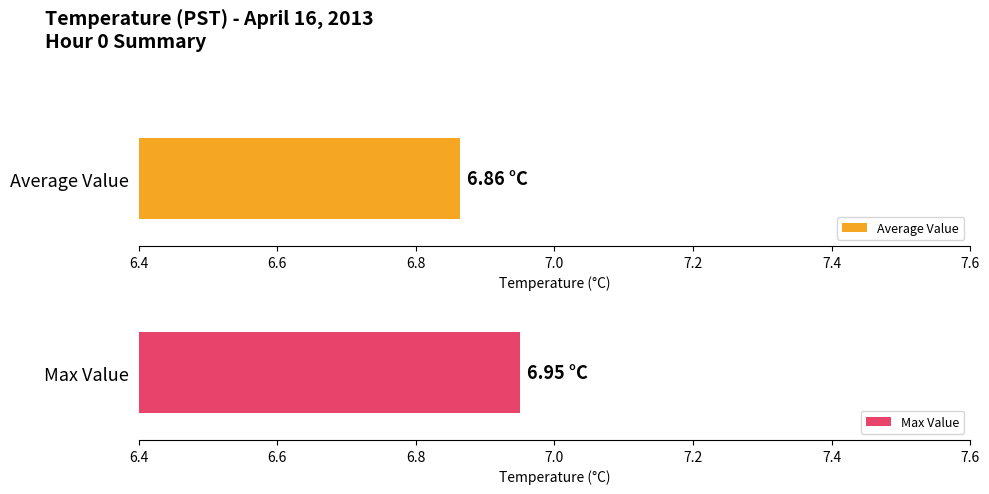

Which series has the largest total across all categories?

Max Value